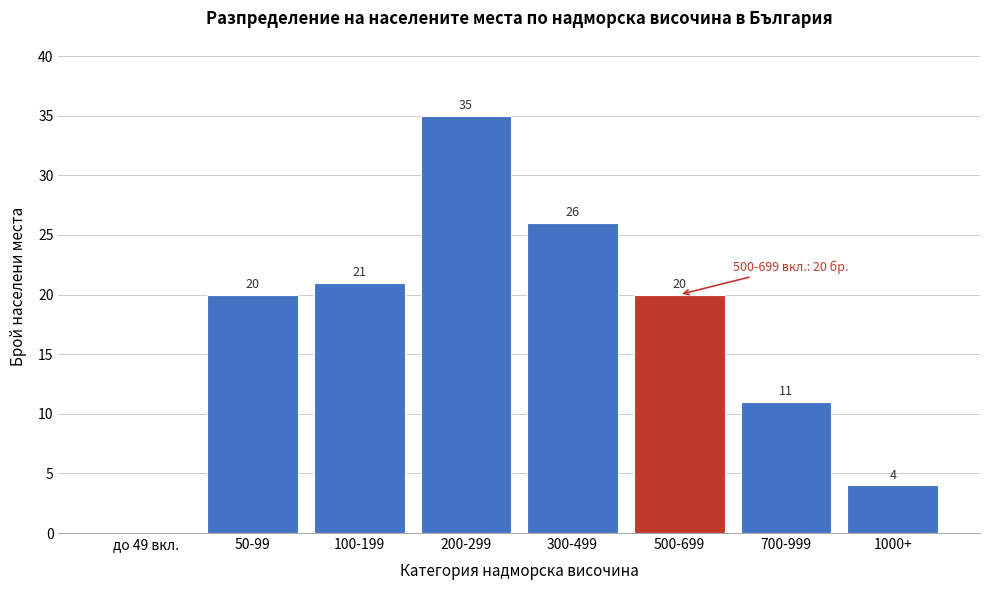

Reading left to right, extract all data points from this chart.

до 49 вкл.=0	50-99=20	100-199=21	200-299=35	300-499=26	500-699=20	700-999=11	1000+=4